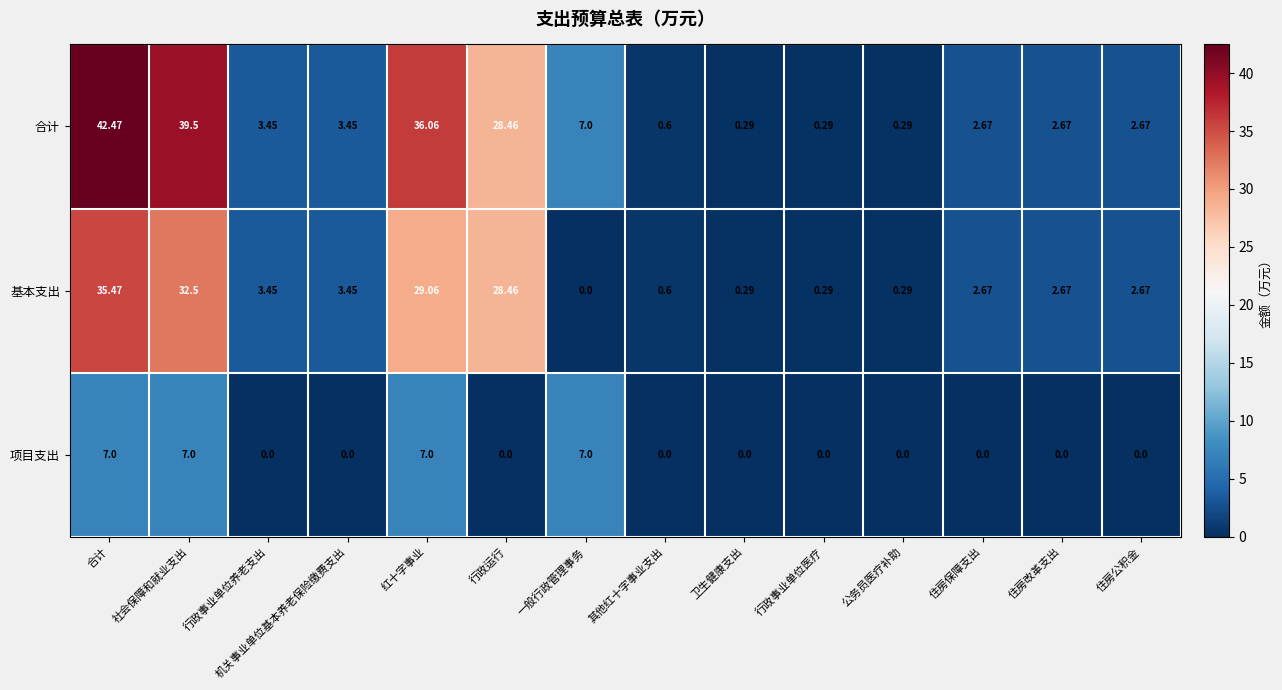

Which series has the widest spread of values?

合计